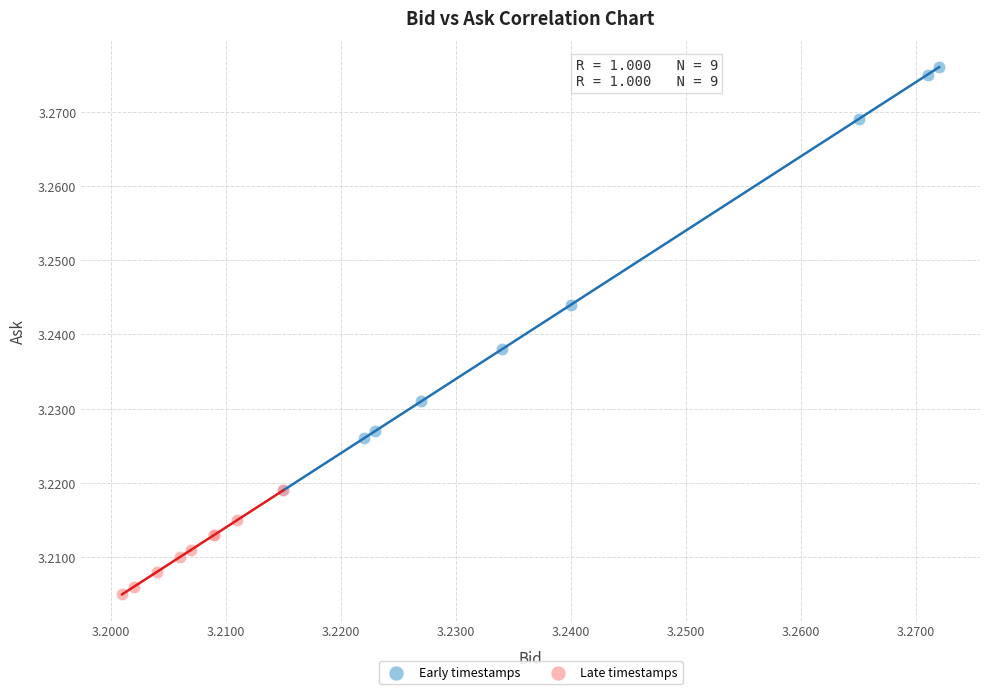

Which series contains the highest Y value?

Early timestamps